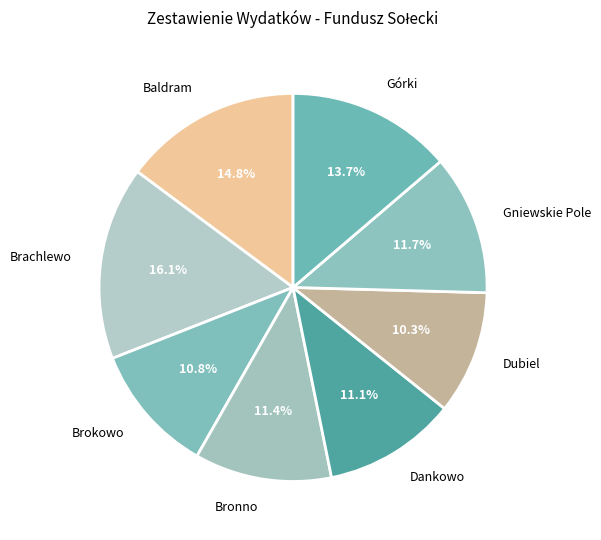

What is the ratio of the value at Dankowo to the value at Brokowo?

1.0